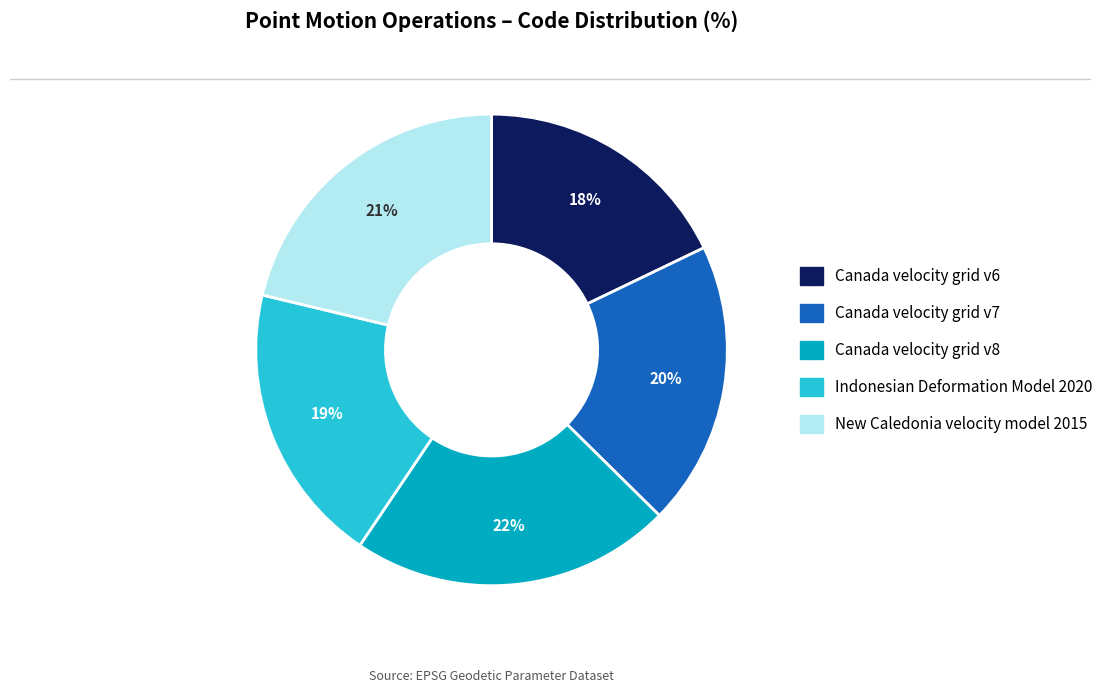

Is there a majority slice in this chart?

No